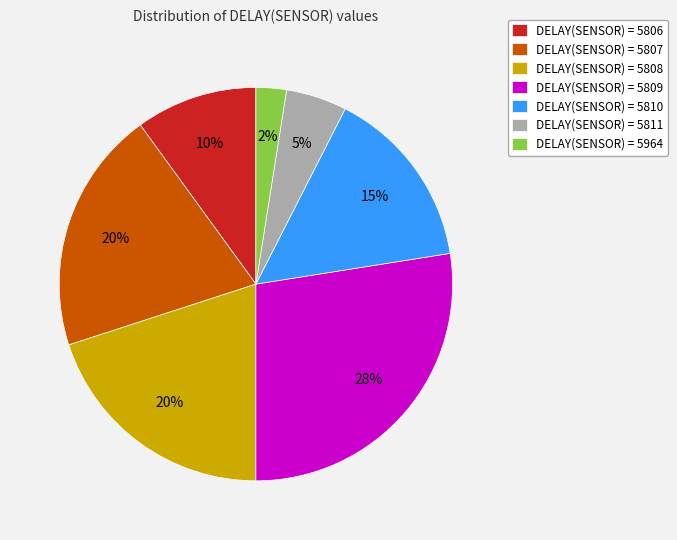

What percentage is the DELAY(SENSOR) = 5806 slice, to the nearest percent?

10%